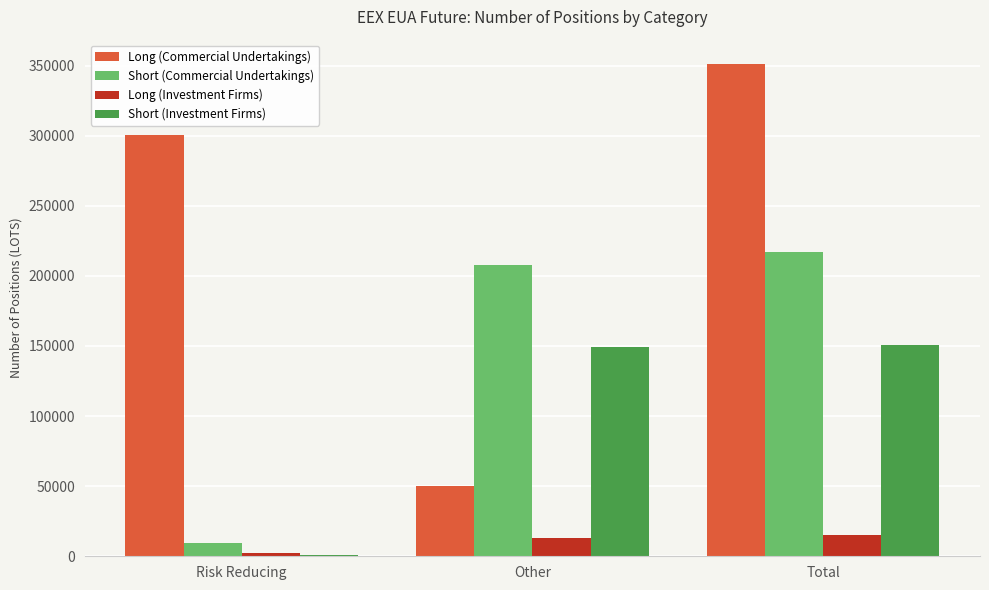

Which label corresponds to the largest value in the chart?

Total